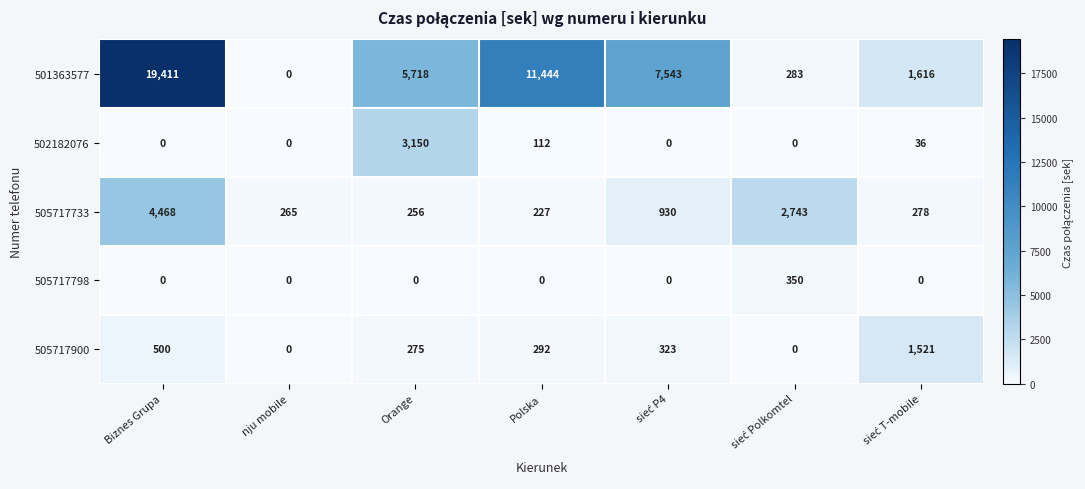

What is the total value across all series at Orange?

9399